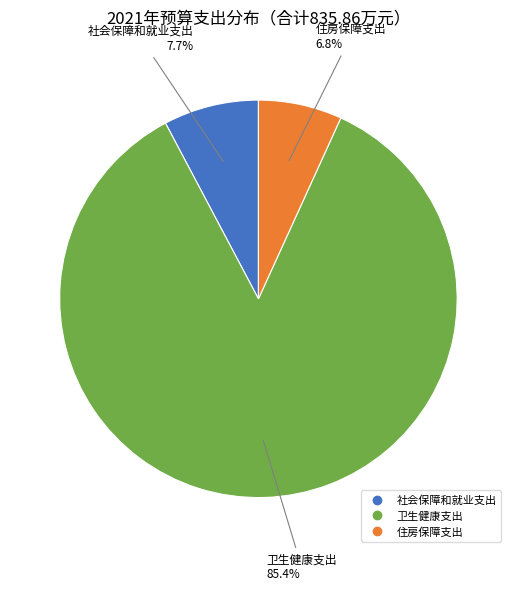

To the nearest percent, what percentage of the pie is 社会保障和就业支出?

8%